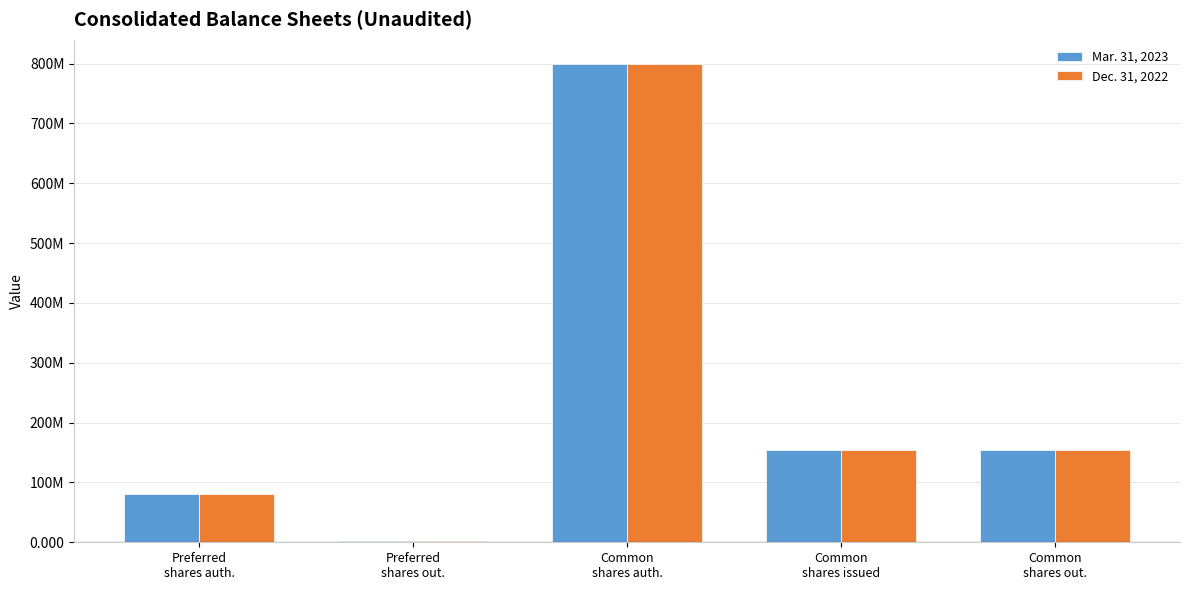

What is the label of the 4th bar from the right?

Preferred
shares out.